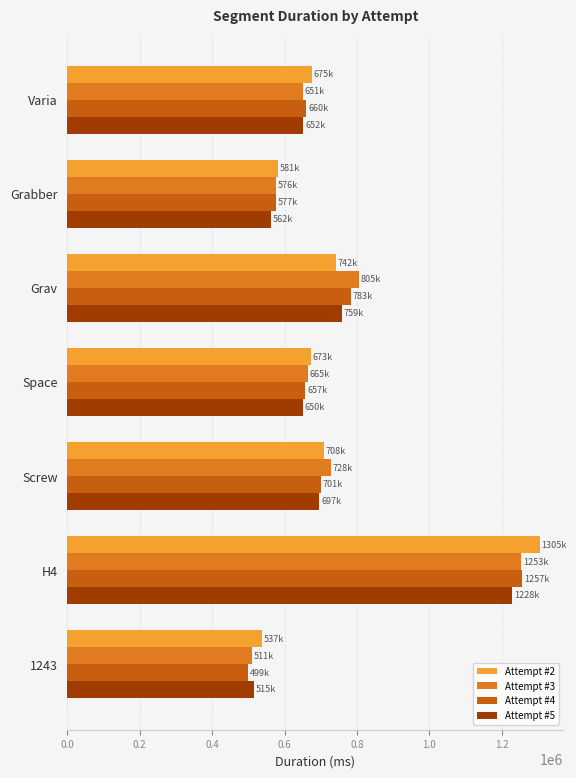

How many values in the Attempt #5 series are below 651763?

3